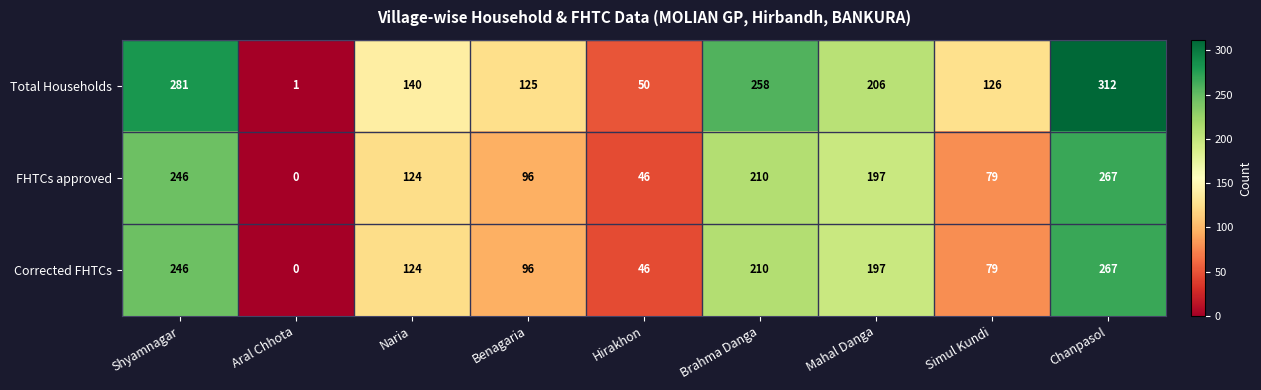

What is the sum of the Total Households values at Chanpasol and Hirakhon?

362